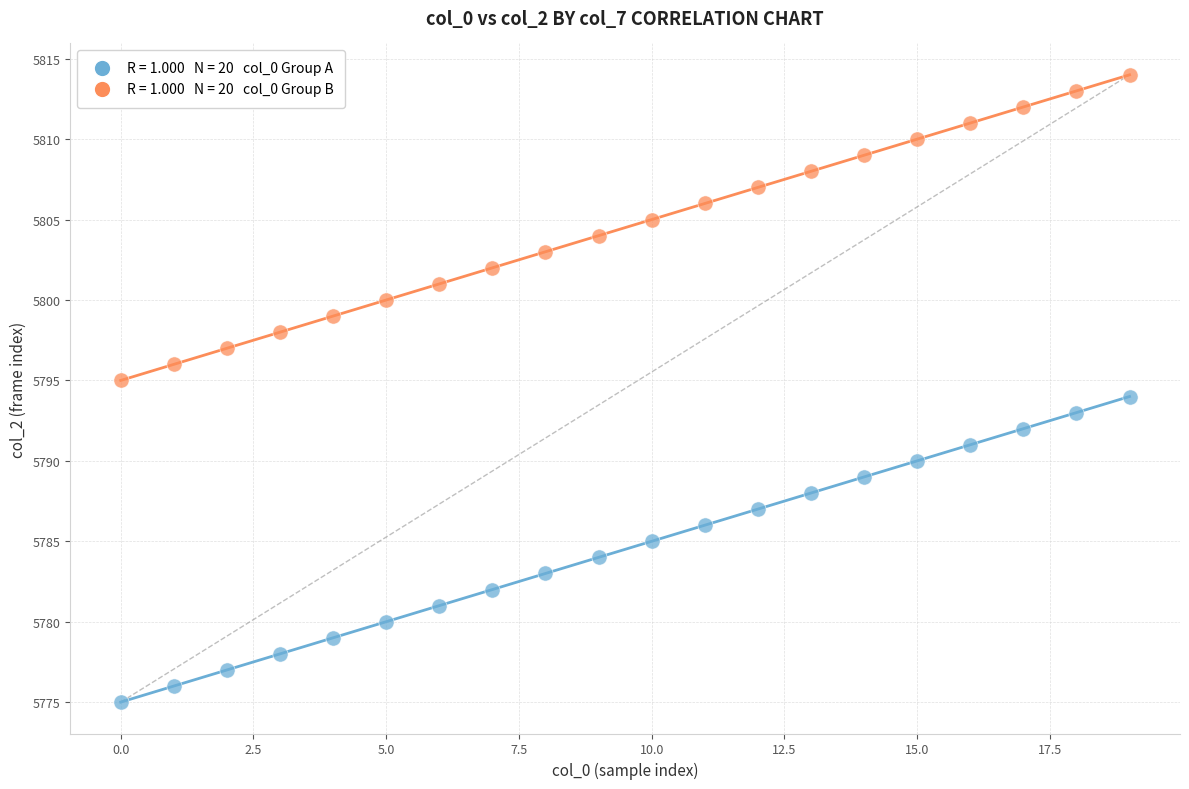

Across all data points, what is the range of Y values (max minus min)?

39